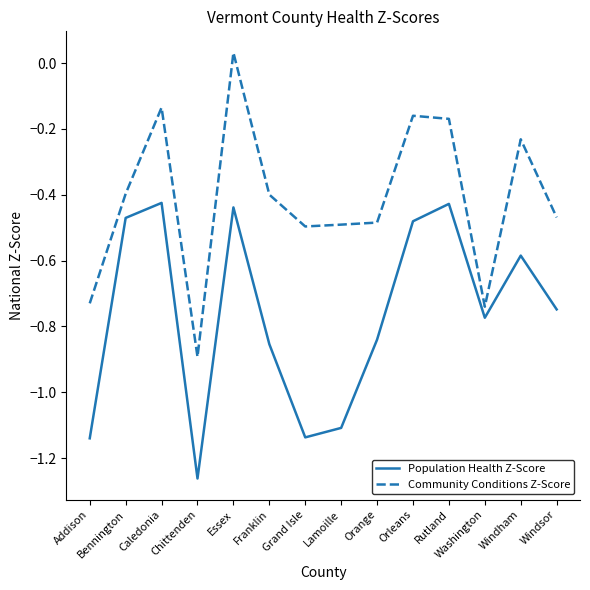

What position from the left is Chittenden?

4